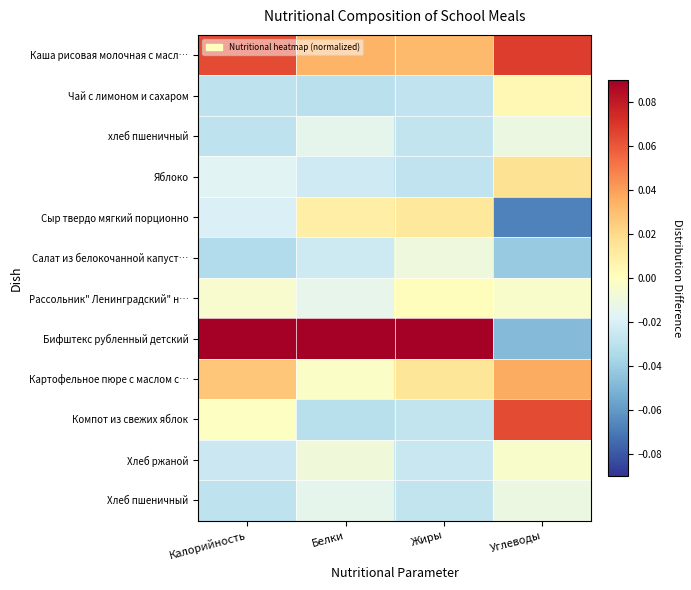

Count the number of data series in this chart.

12